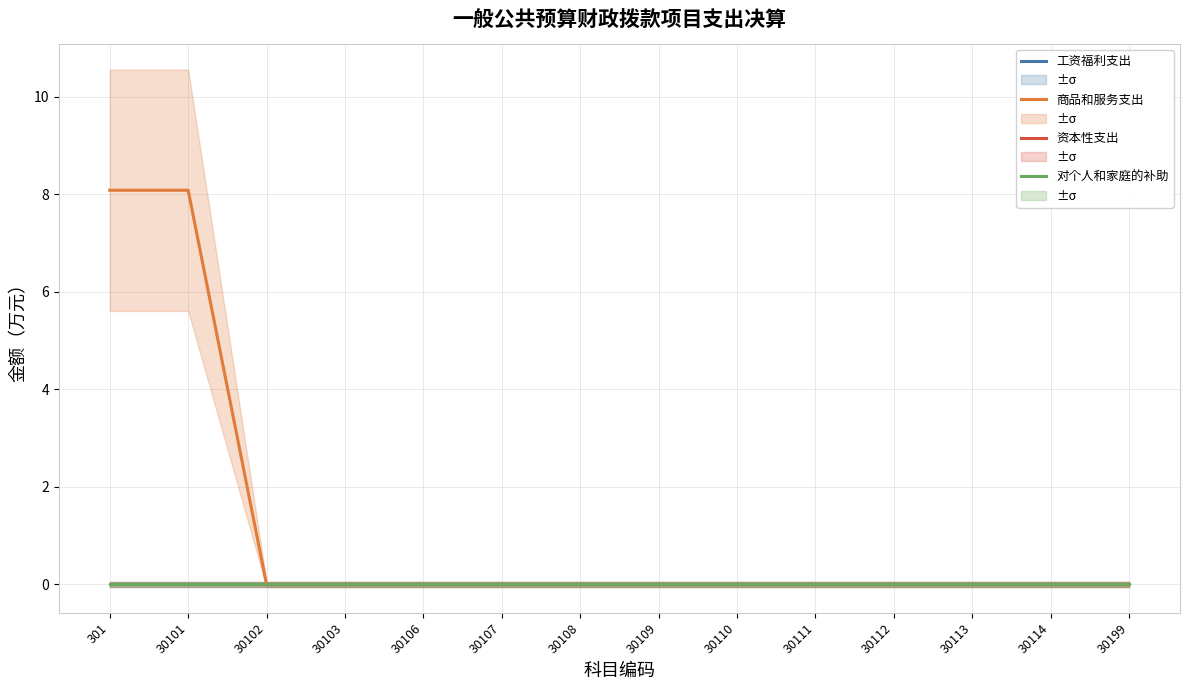

Reading left to right, list all the values displayed in this chart.

工资福利支出: 0.0	0.0	0.0	0.0	0.0	0.0	0.0	0.0	0.0	0.0	0.0	0.0	0.0	0.0
商品和服务支出: 8.1	8.1	0.0	0.0	0.0	0.0	0.0	0.0	0.0	0.0	0.0	0.0	0.0	0.0
资本性支出: 0.0	0.0	0.0	0.0	0.0	0.0	0.0	0.0	0.0	0.0	0.0	0.0	0.0	0.0
对个人和家庭的补助: 0.0	0.0	0.0	0.0	0.0	0.0	0.0	0.0	0.0	0.0	0.0	0.0	0.0	0.0